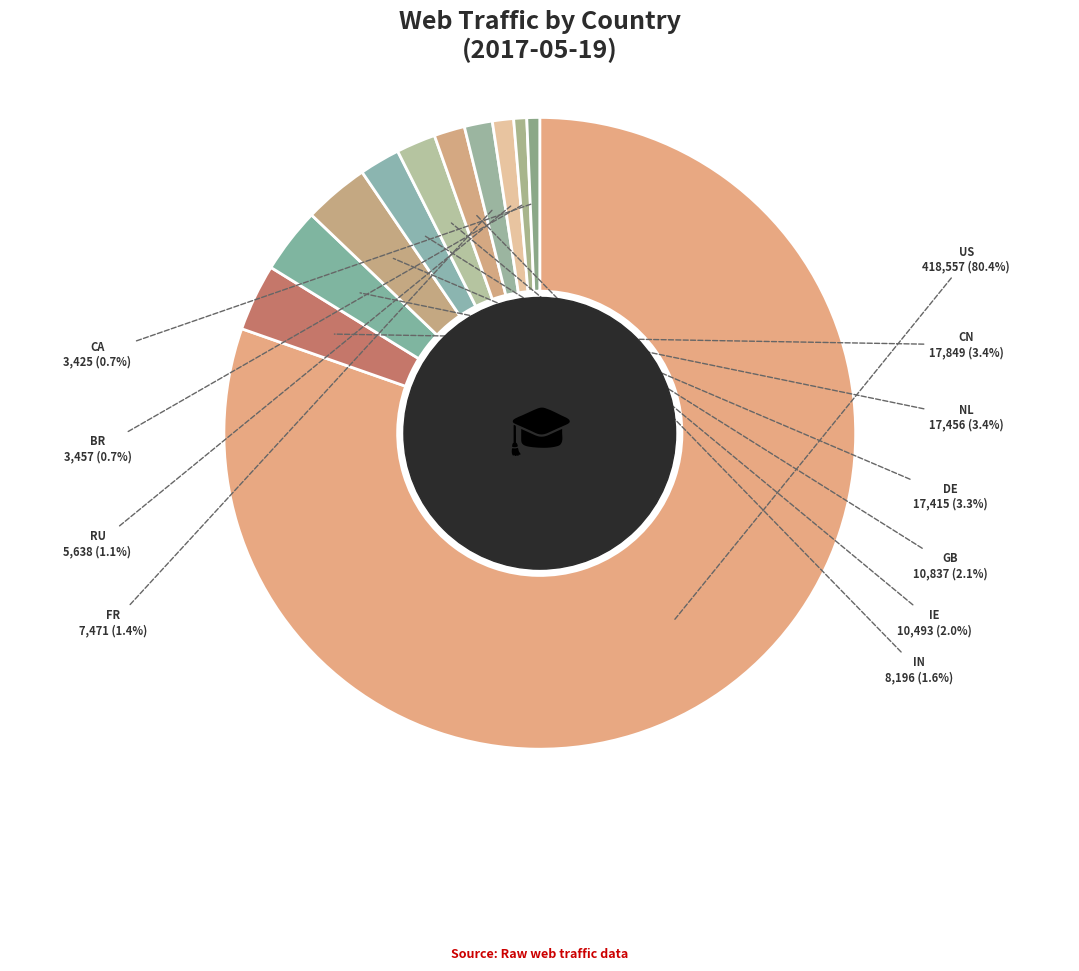

Which category accounts for the majority?

US